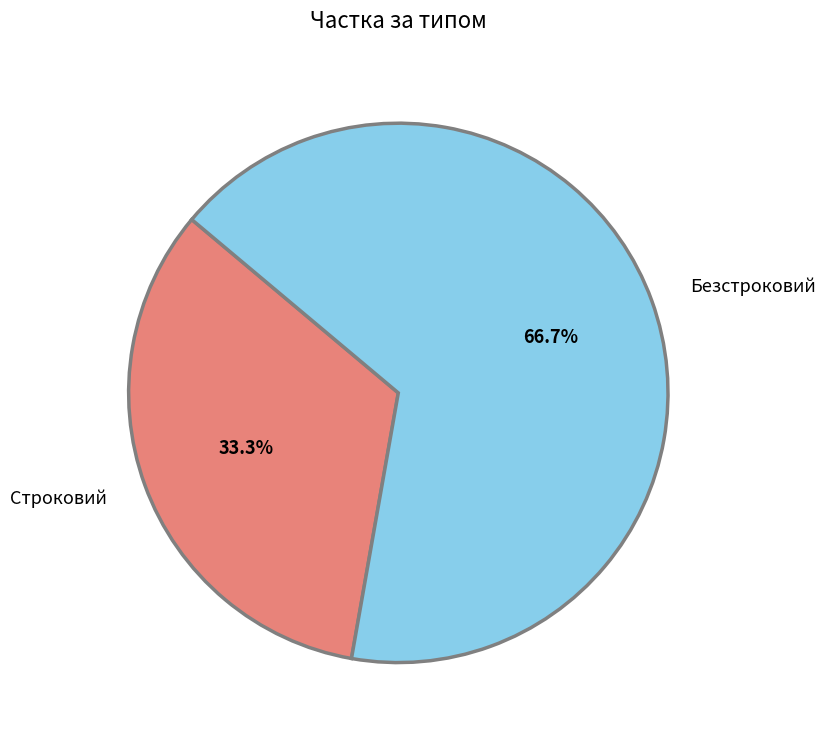

To the nearest percent, what is the difference between the largest and smallest slice percentages?

33%